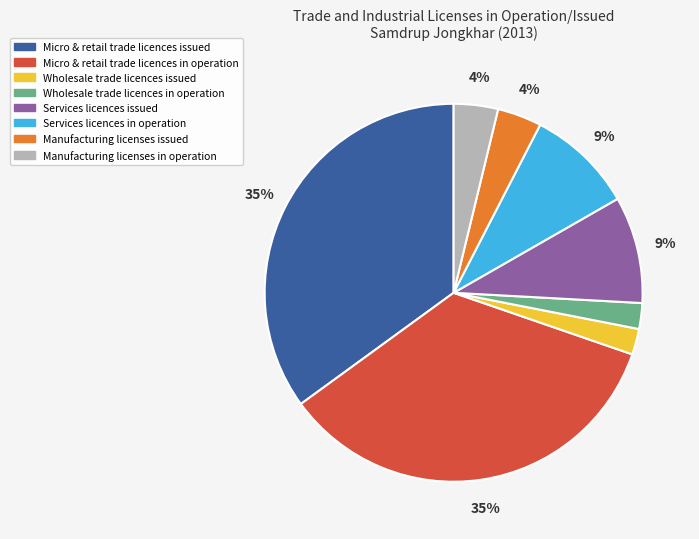

To the nearest percent, what is the difference between the largest and smallest slice percentages?

33%